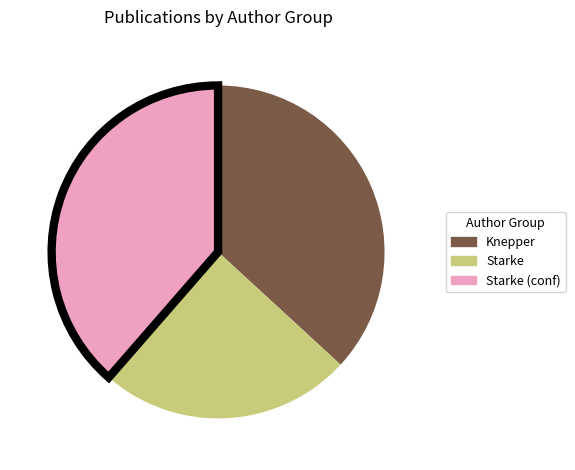

Is there any slice that represents more than half of the pie?

No